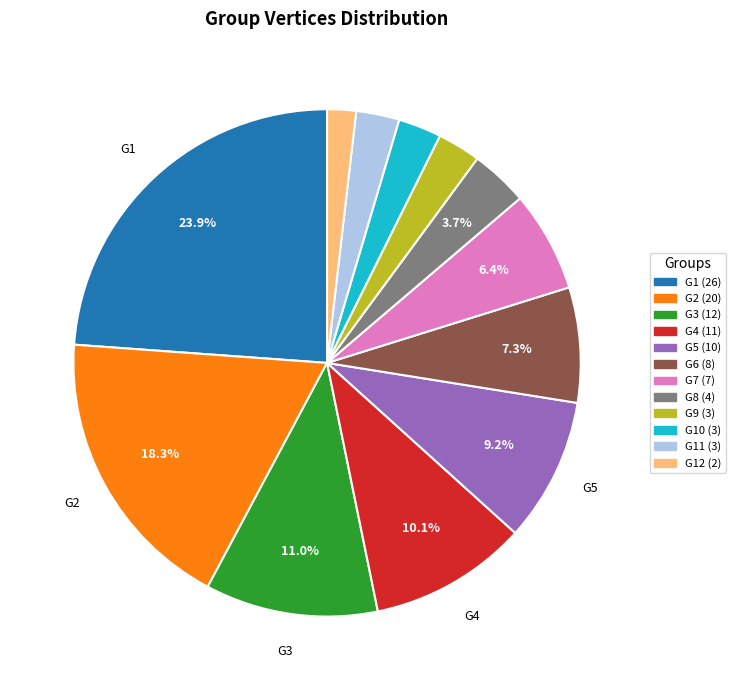

Does any single category account for the majority?

No